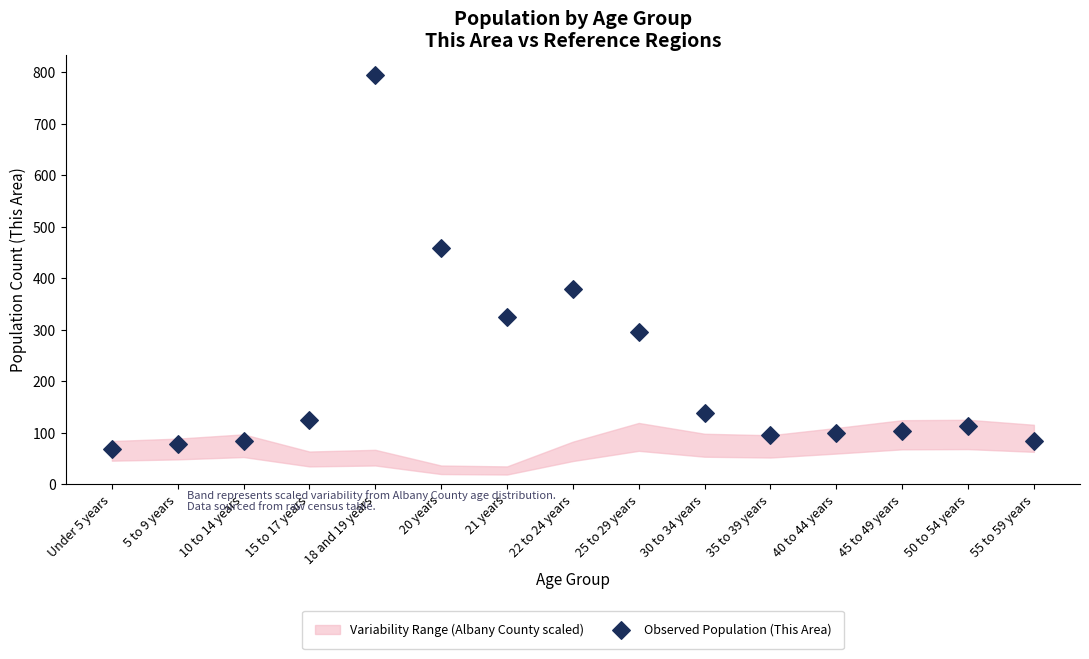

What Y value in the scatter plot is closest to 432?

459